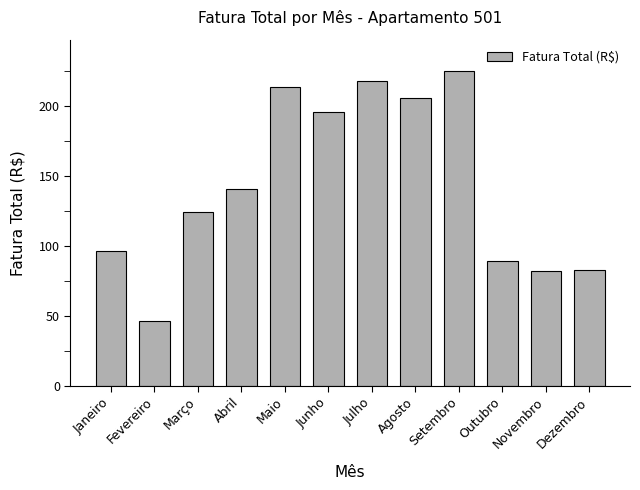

What is the smallest value displayed?

46.6